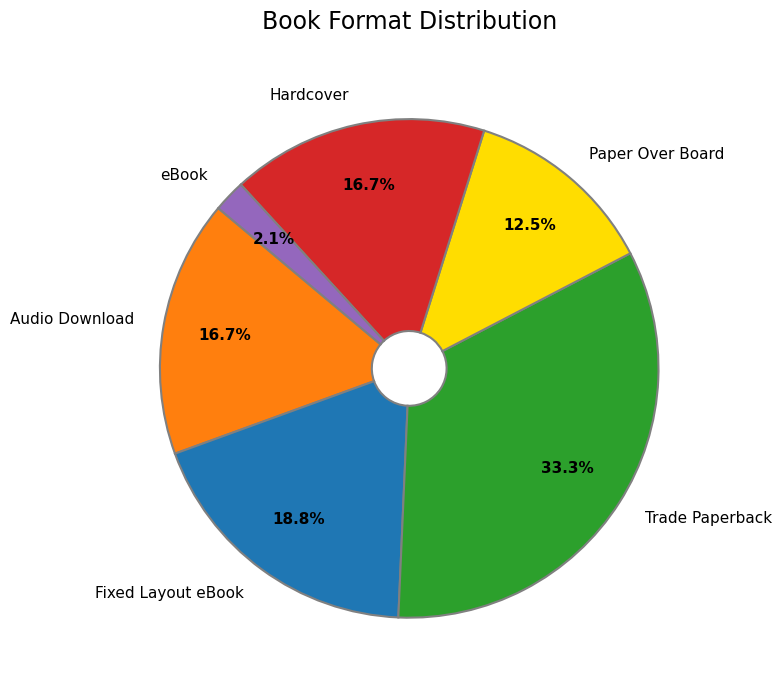

How many segments does this pie chart have?

6